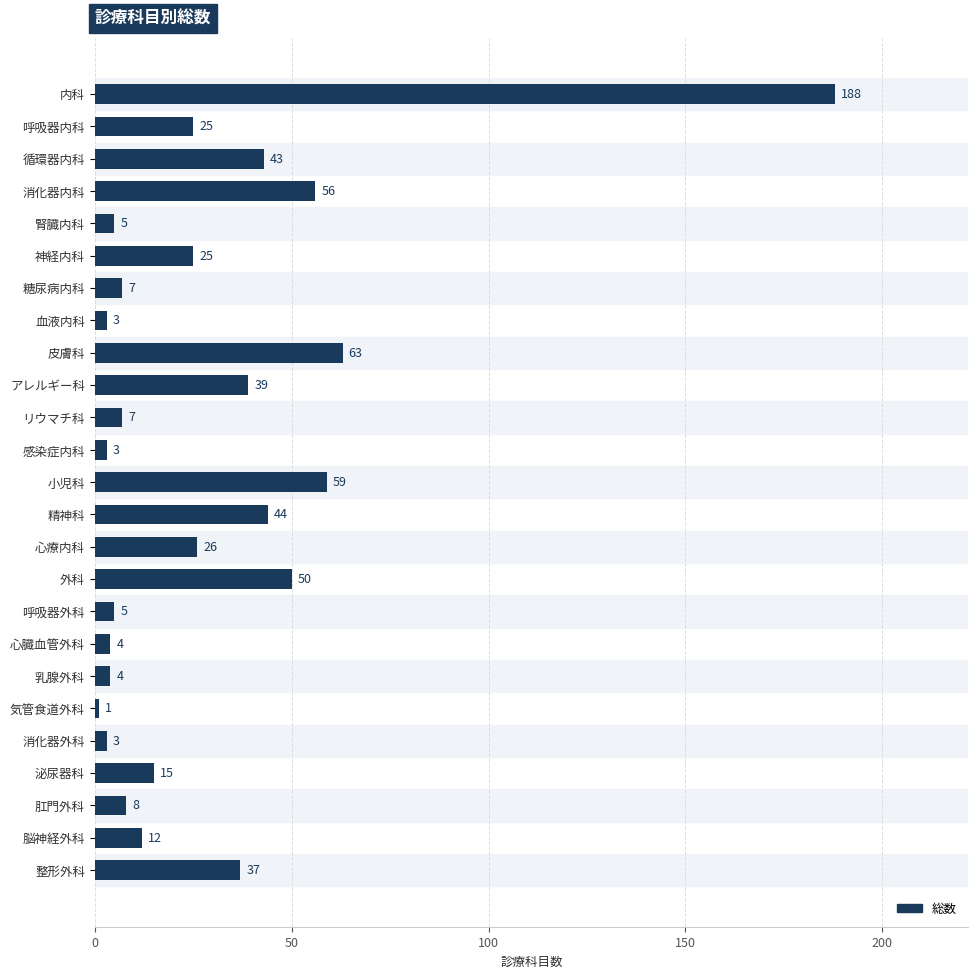

Between 整形外科 and 肛門外科, which is larger?

整形外科